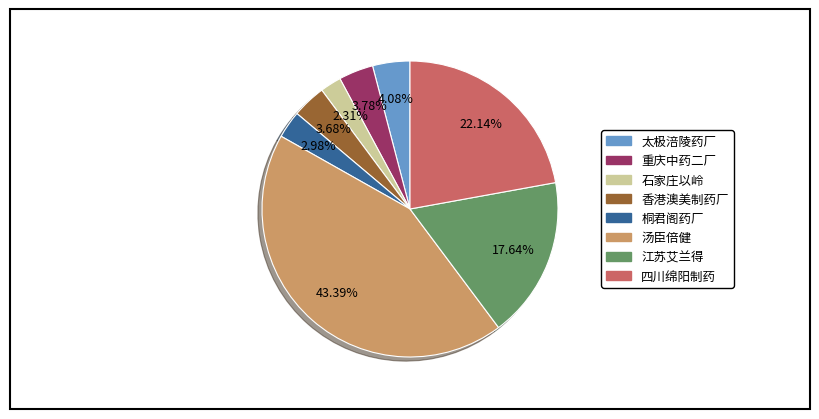

What percentage is the 香港澳美制药厂 slice, to the nearest percent?

4%